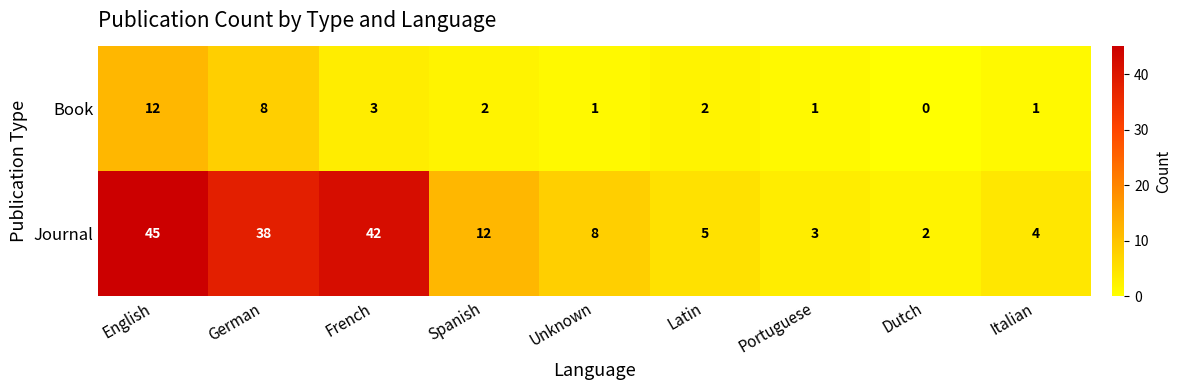

What is the sum of the Journal values at German and Portuguese?

41